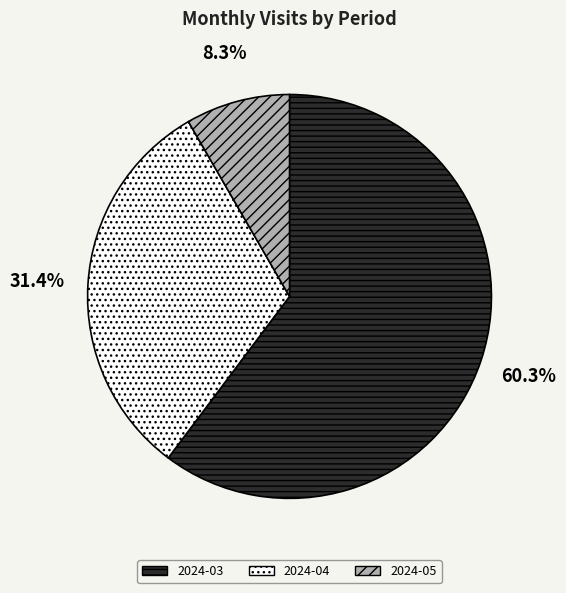

Count the number of slices in the pie.

3